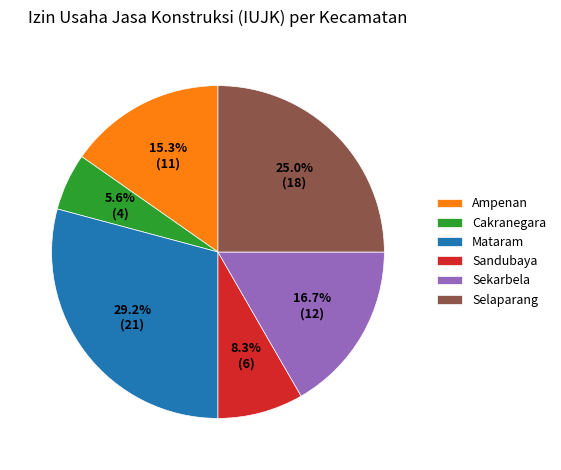

To the nearest percent, what portion does Cakranegara represent?

6%